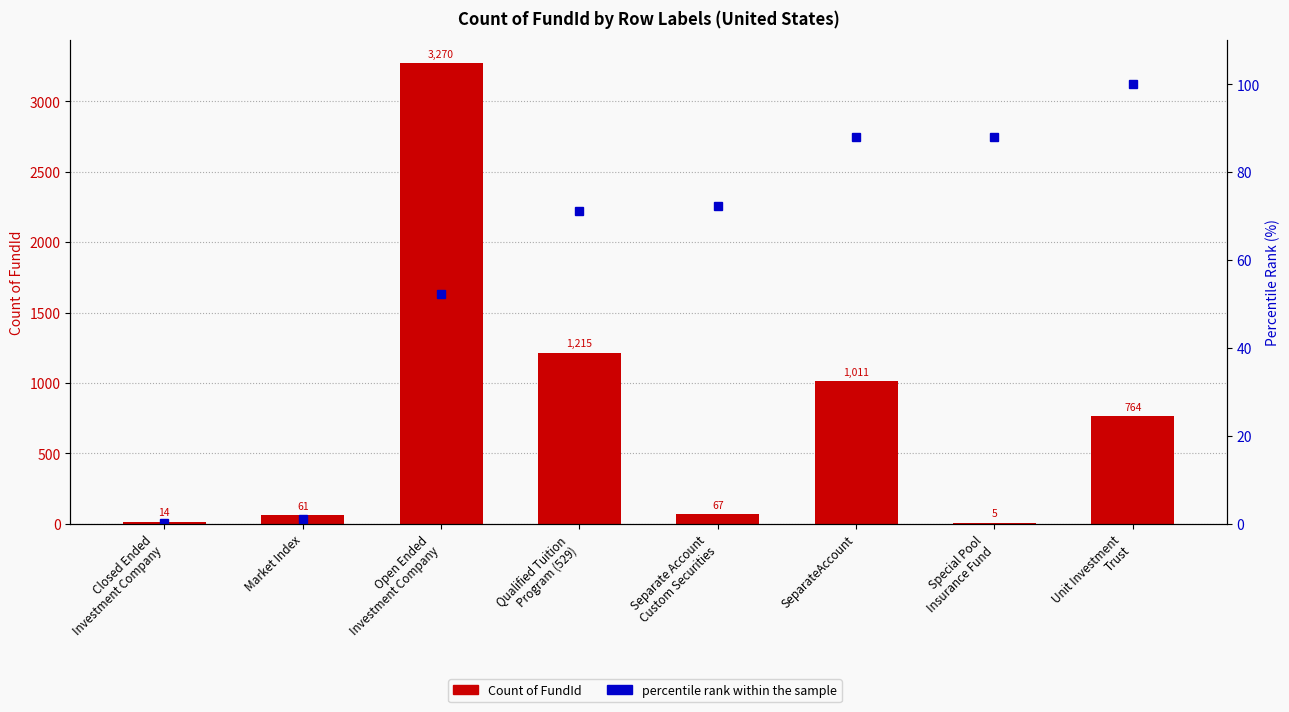

What is the maximum value shown in the chart?

3270.0